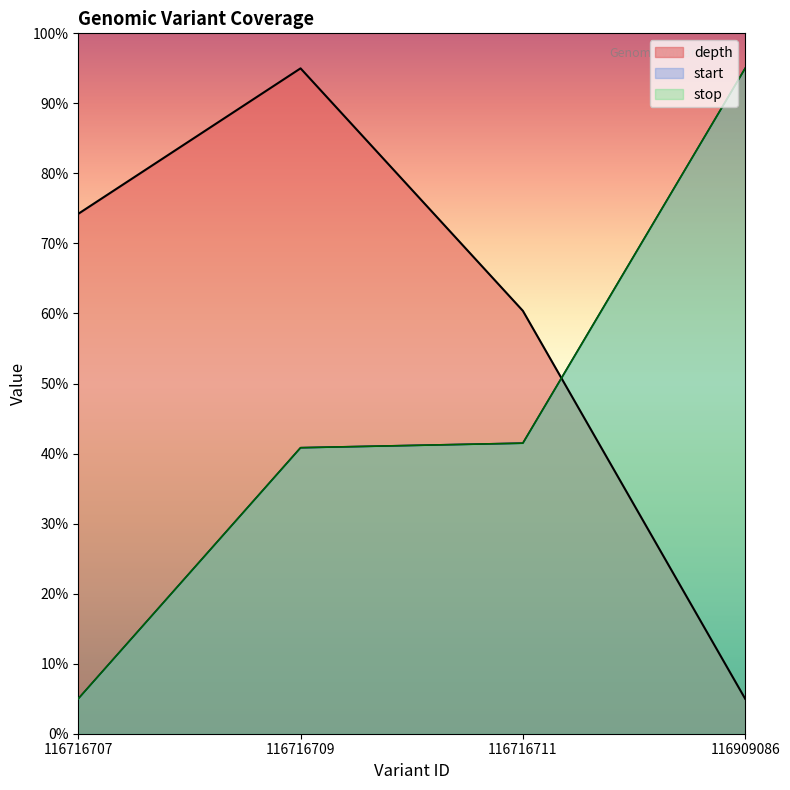

Which category has the lowest value in the stop series?

116716707